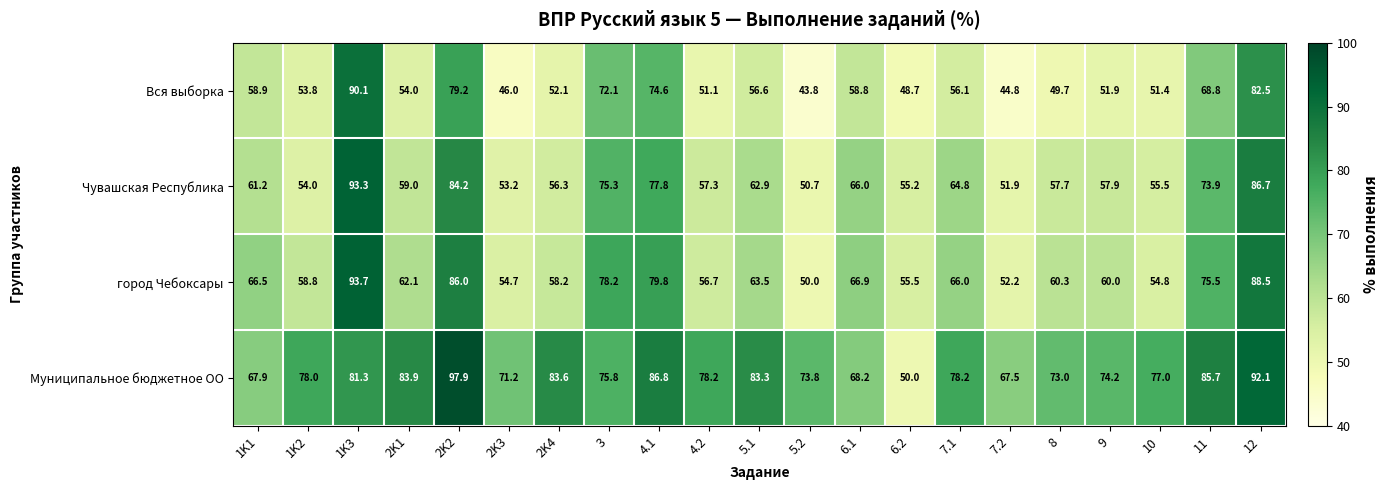

What is the sum of the город Чебоксары values at 1K1 and 2K2?

152.5